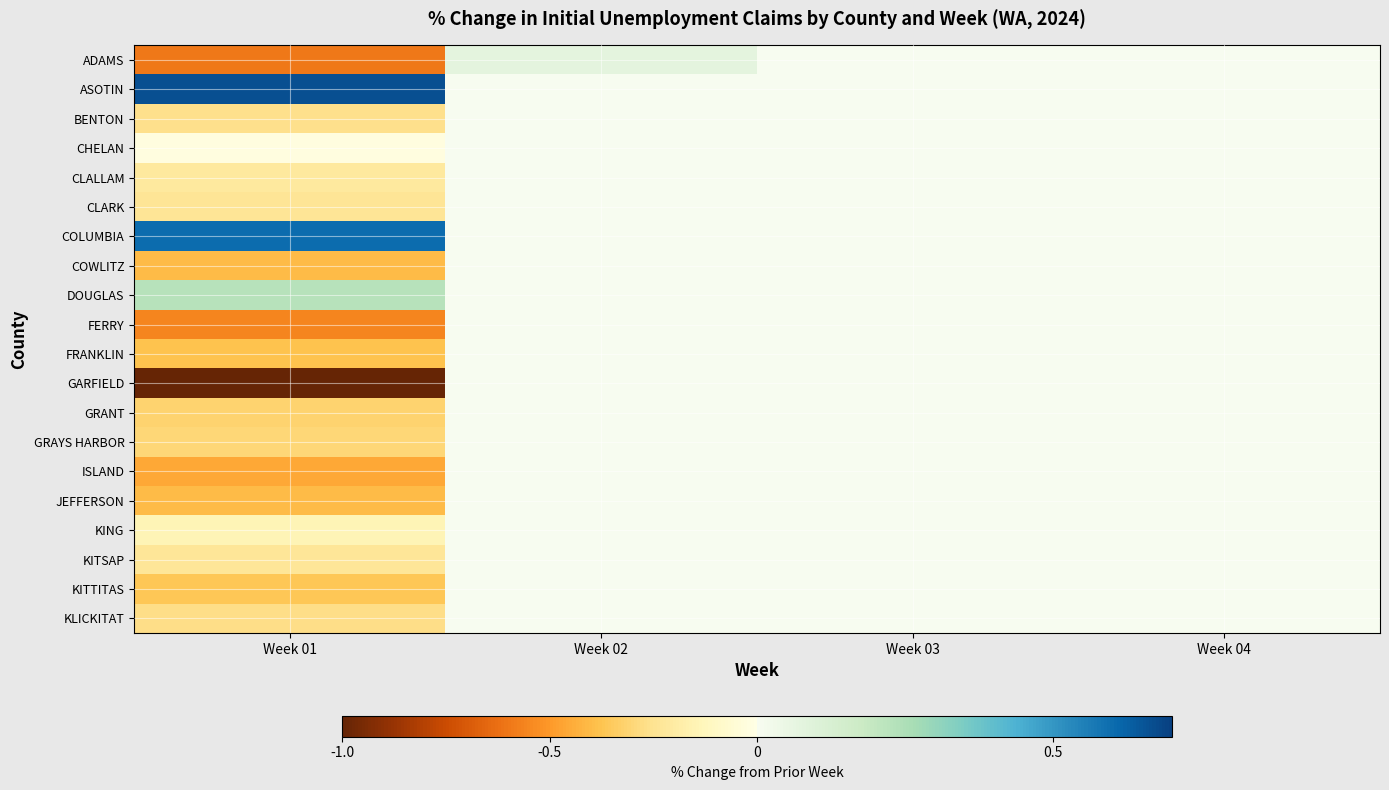

What is the total value across all series at Week 01?

-4.7